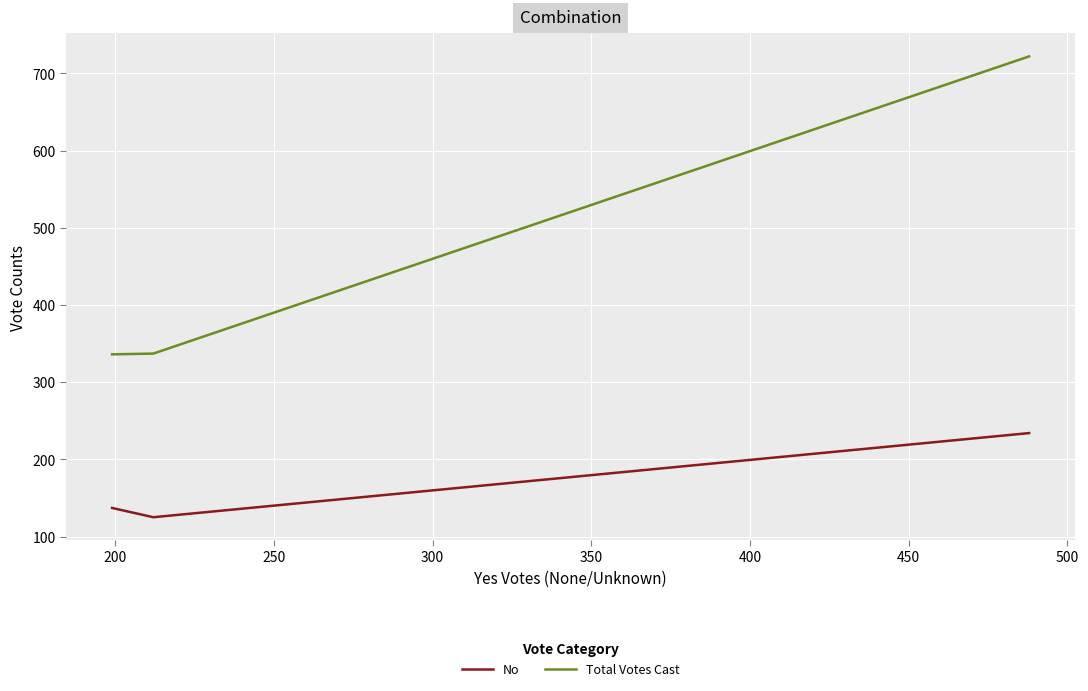

What is the sum of all Total Votes Cast values?

1395